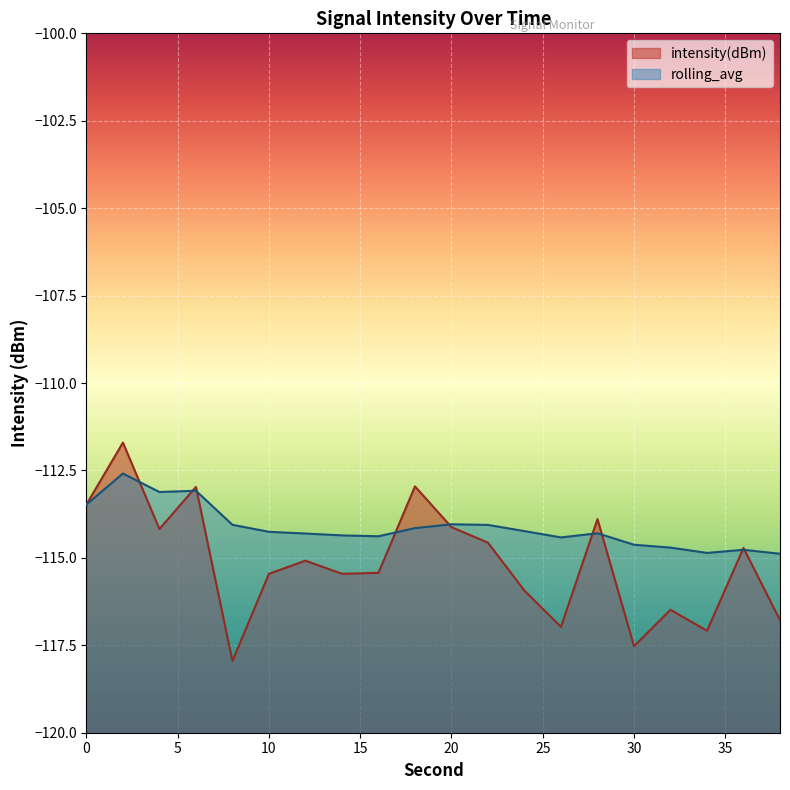

Does the chart display data point markers on the line(s)?

No